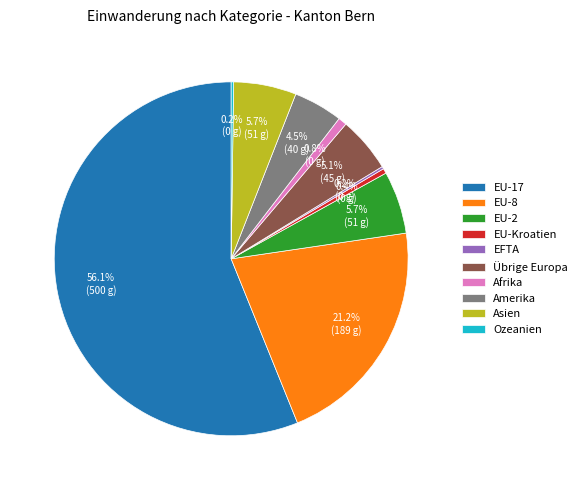

What is the largest slice in the pie chart?

EU-17